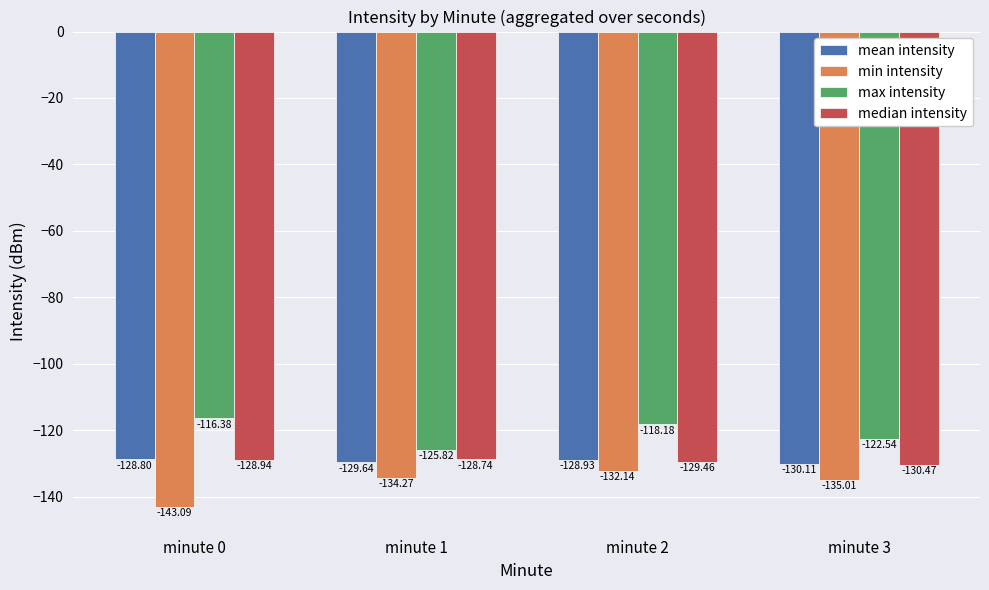

At which category does the chart reach its peak across all series?

minute 0